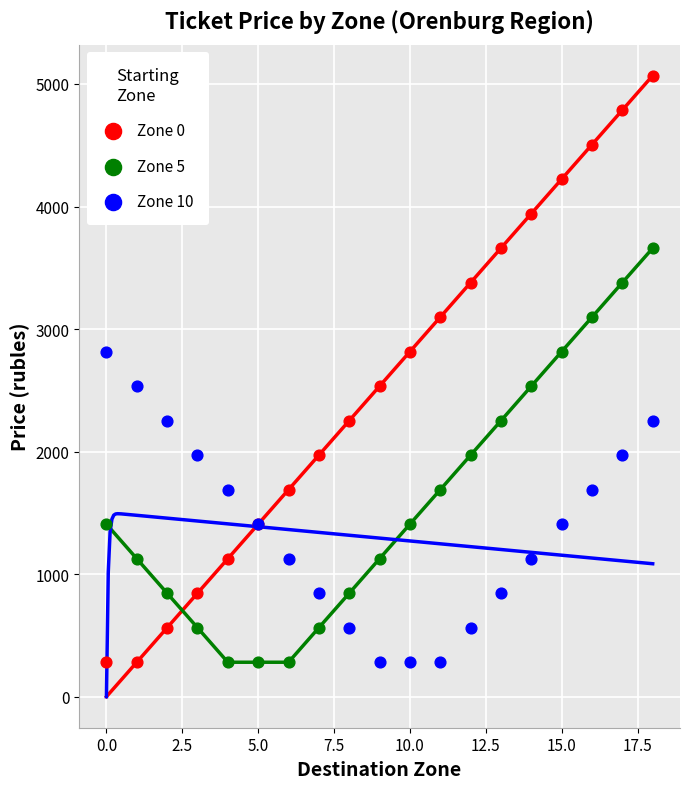

Which series has the largest Y range (max minus min)?

Zone 0